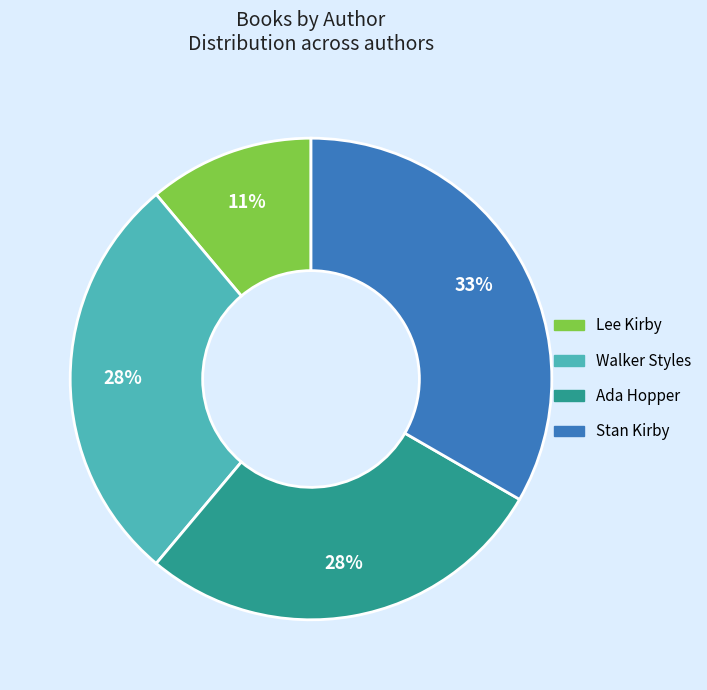

Does any single category account for the majority?

No